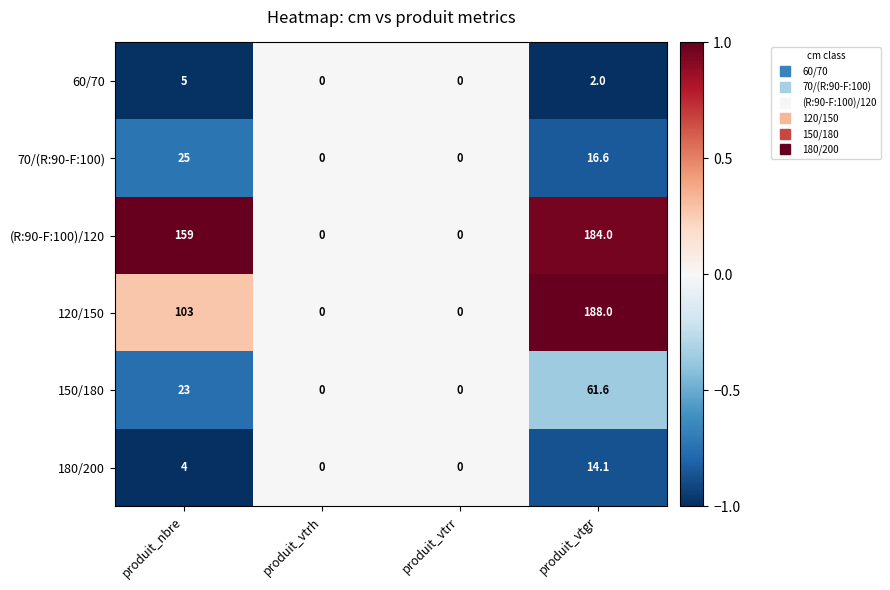

Which series has the widest spread of values?

120/150